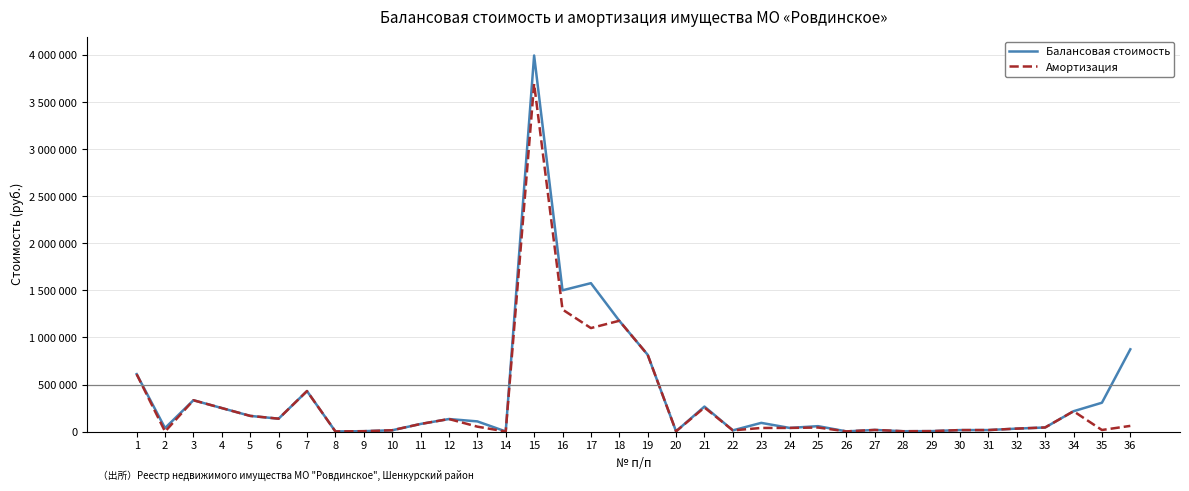

What is the greatest value displayed?

3997890.7